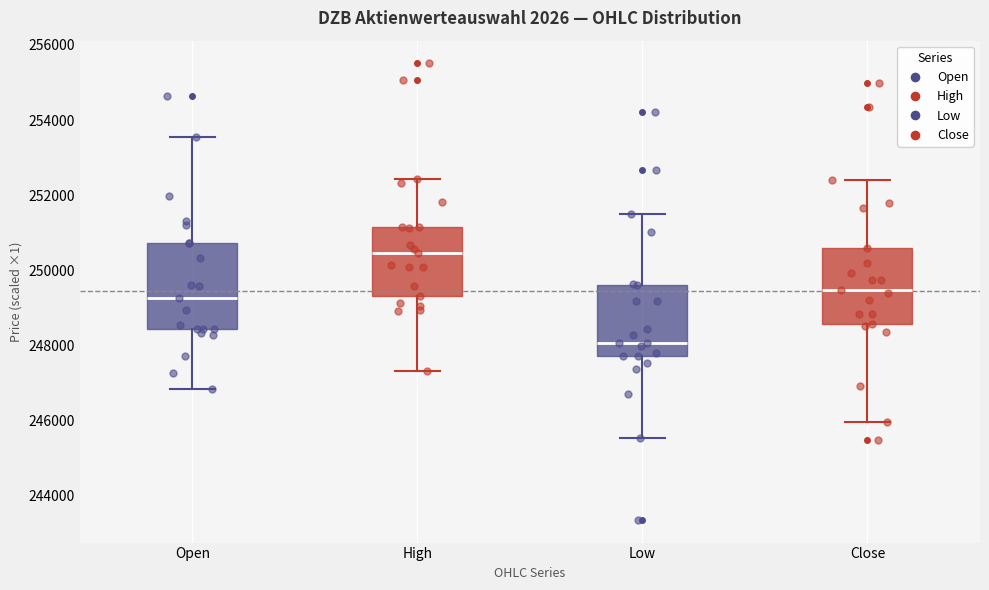

Reading left to right, transcribe this box plot: for each box, give where its median line is, the range the box spans, and where its two whiskers end, as read against the y-axis. The values are not printed on the chart, so give them approximately, as read against the axis.

Open: median 249200, box 248400 to 250800, whiskers 246800 to 253600
High: median 250400, box 249400 to 251200, whiskers 247400 to 252400
Low: median 248000, box 247800 to 249600, whiskers 245600 to 251600
Close: median 249400, box 248600 to 250600, whiskers 246000 to 252400